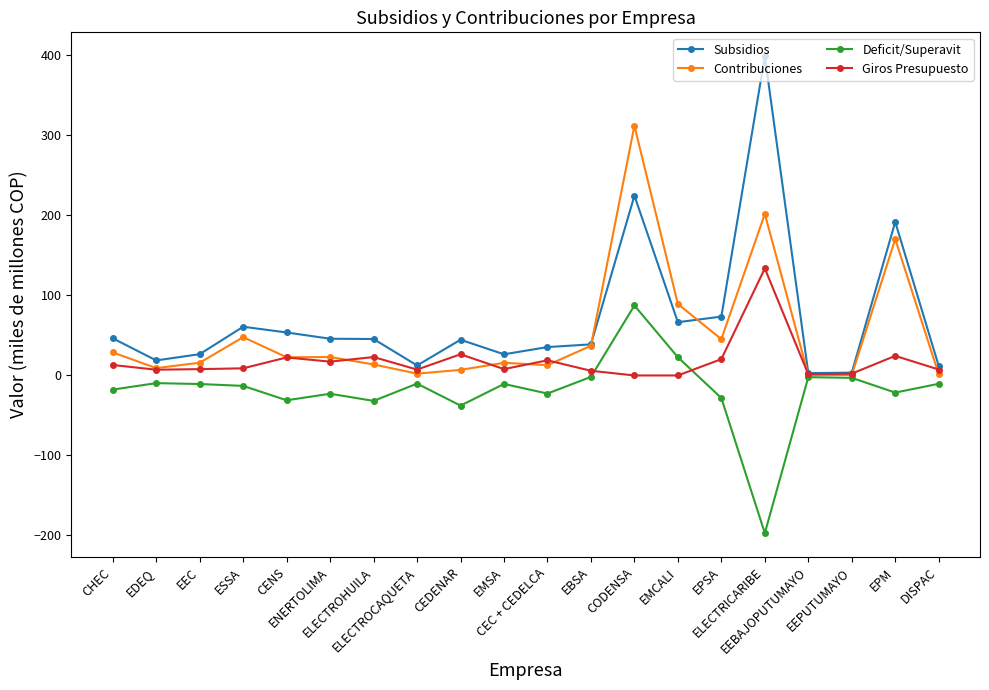

Rank the series by their average value, from lowest to highest.

Deficit/Superavit, Giros Presupuesto, Contribuciones, Subsidios